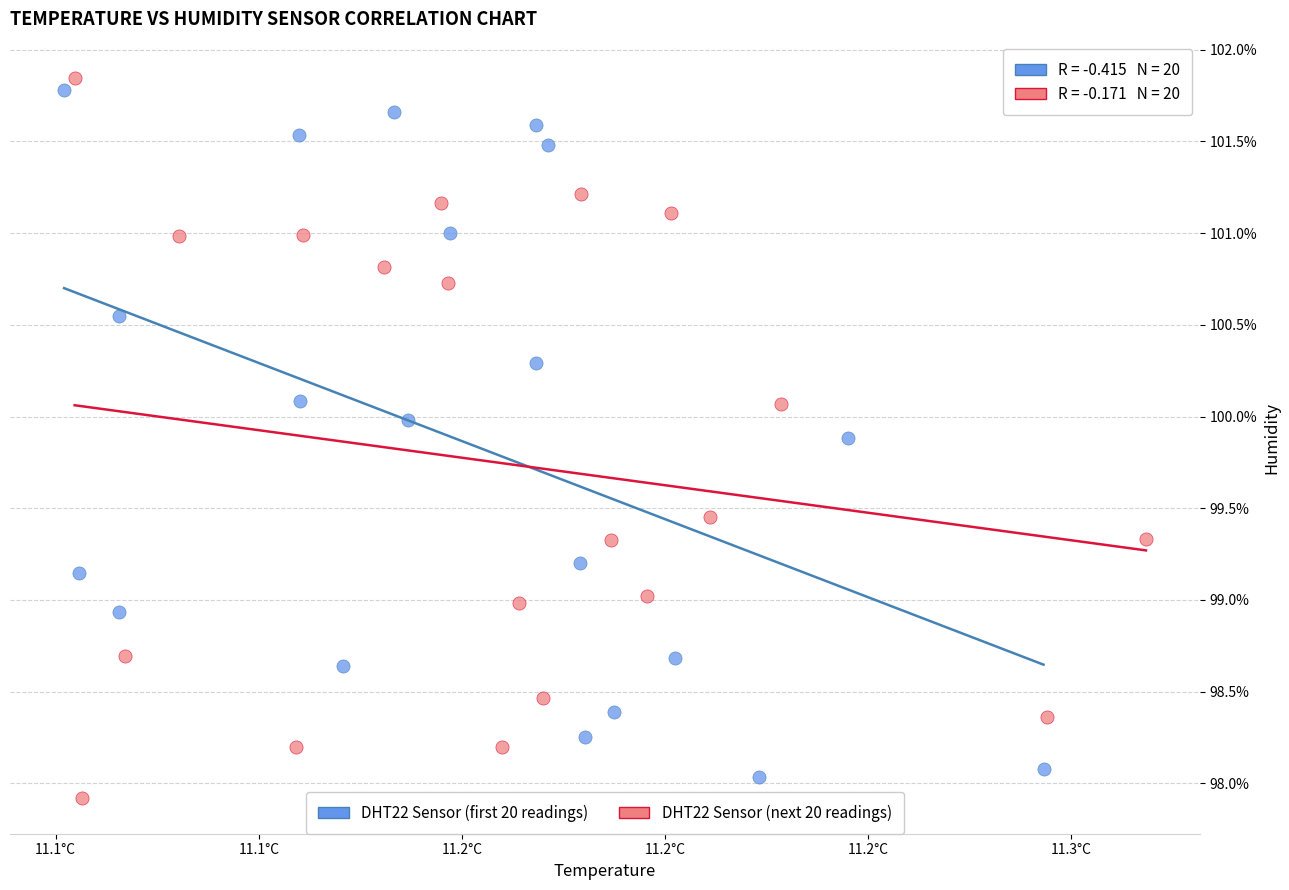

Which series reaches the minimum Y coordinate?

DHT22 Sensor (next 20 readings)